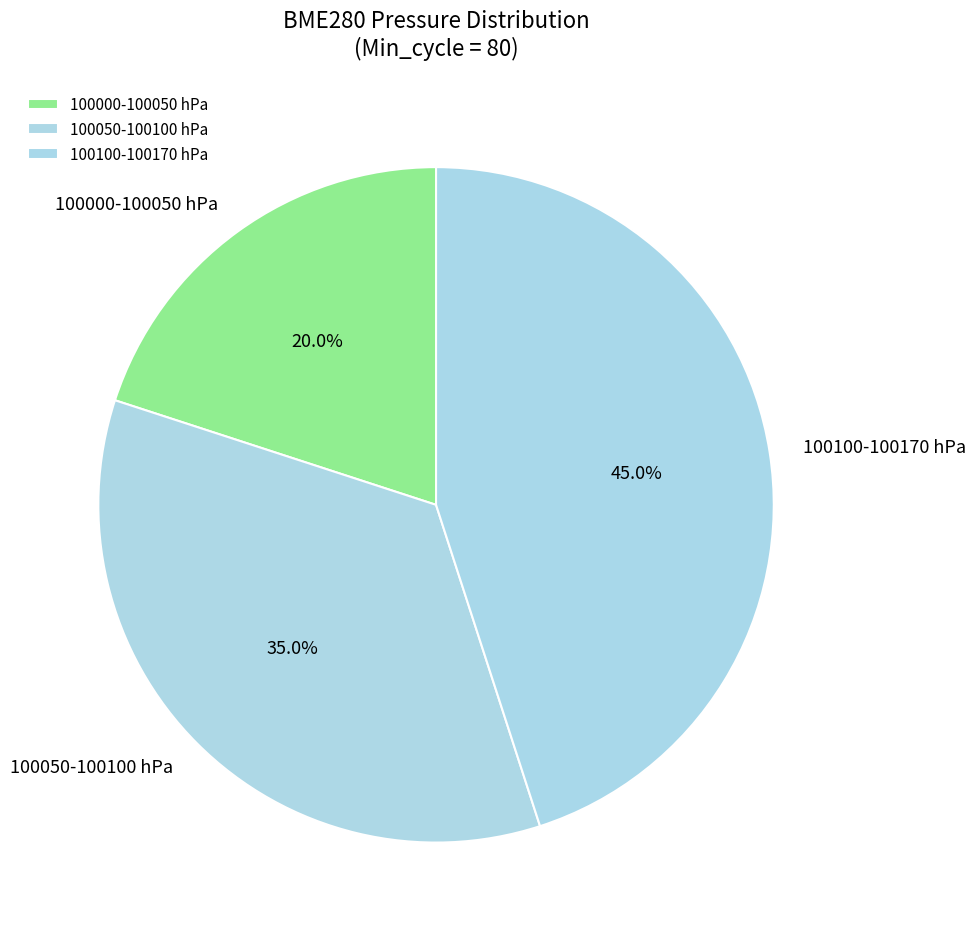

Does 100100-100170 hPa represent more than half of the total?

No